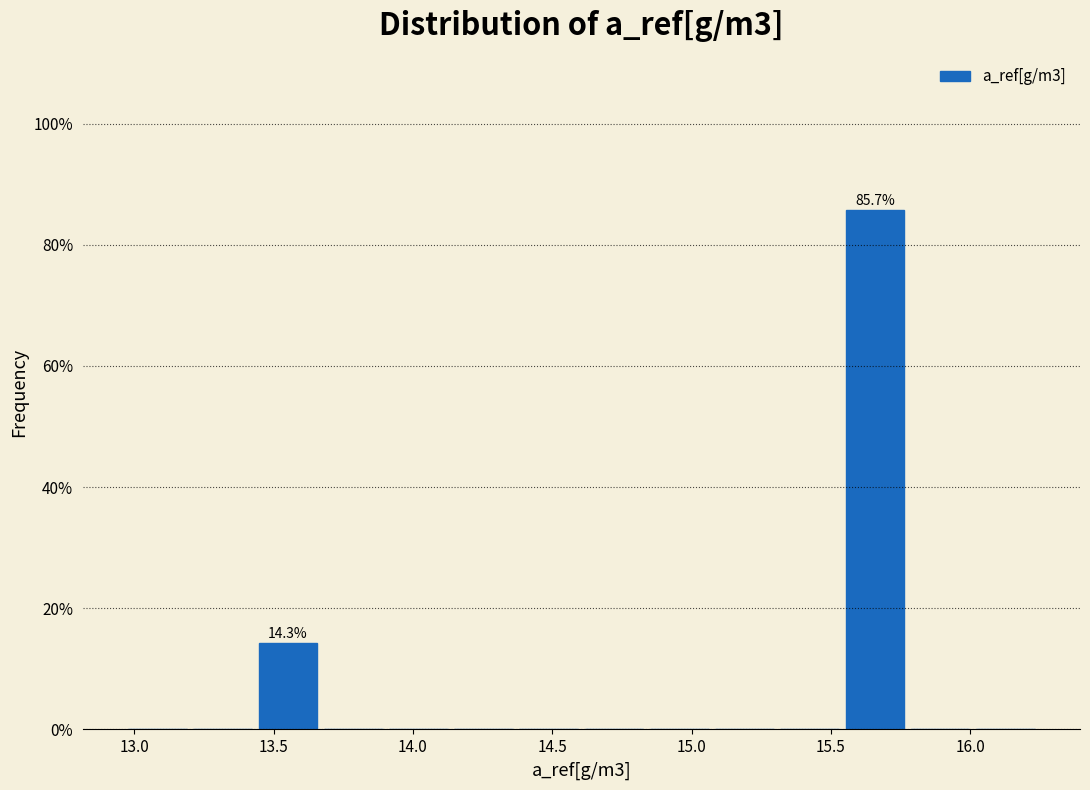

Over which range of the x-axis is the bar tallest?

15.55 to 15.75